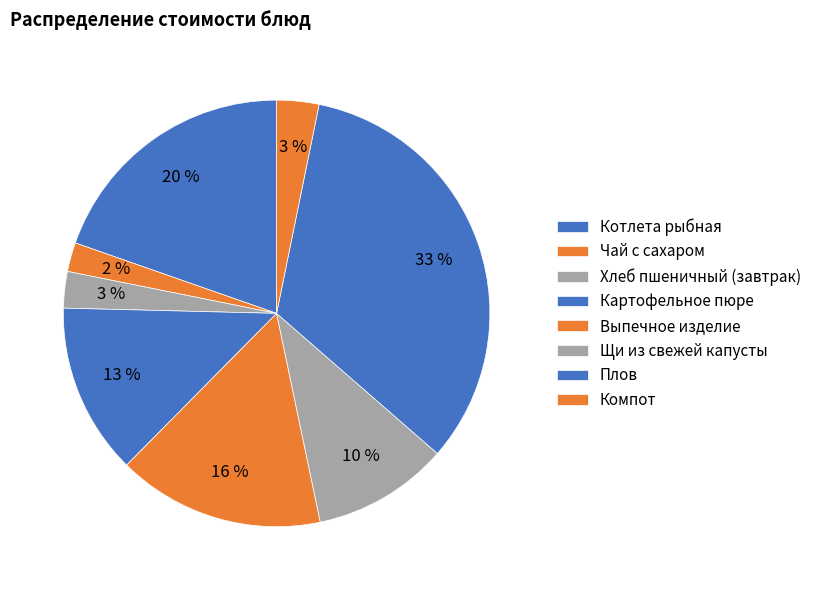

To the nearest percent, what percentage of the pie is Чай с сахаром?

2%